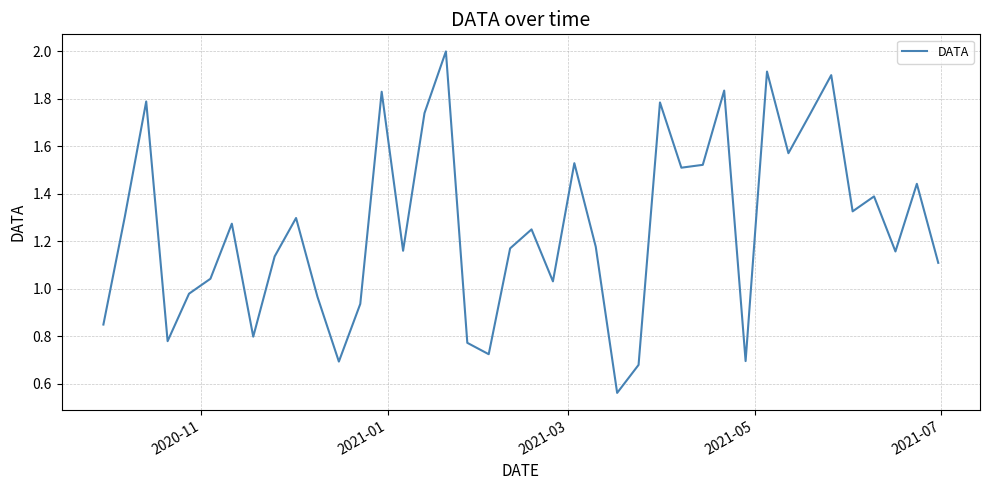

What is the greatest value displayed?

2.0